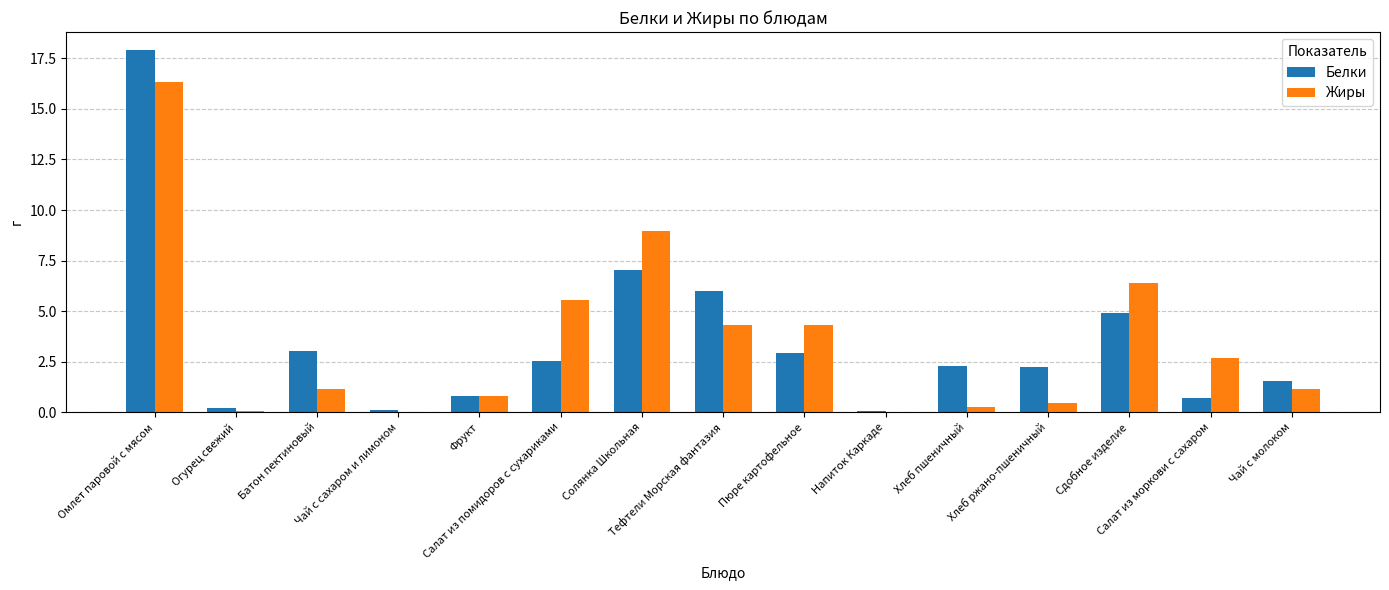

Between Огурец свежий and Сдобное изделие, which series saw the biggest shift?

Жиры